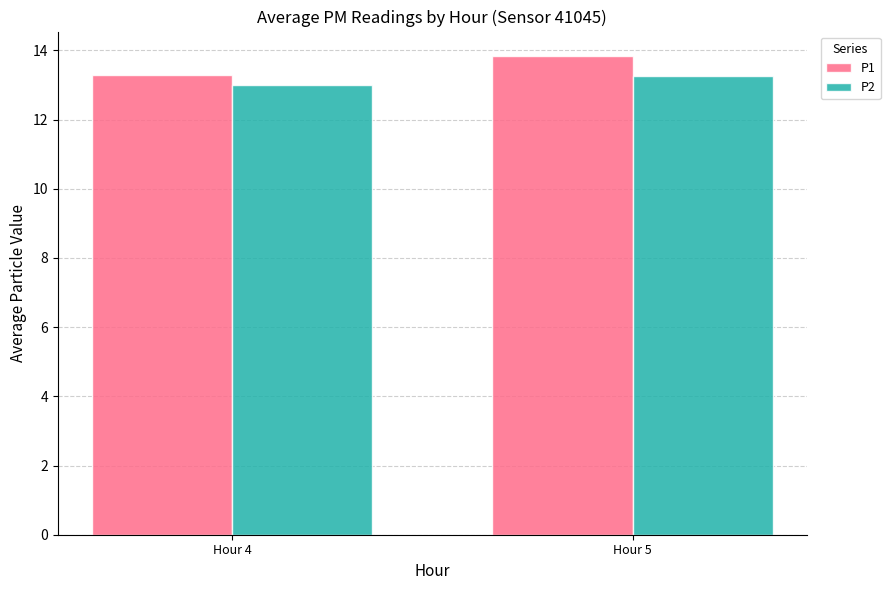

What is the approximate value of P2 at Hour 4?

13.0